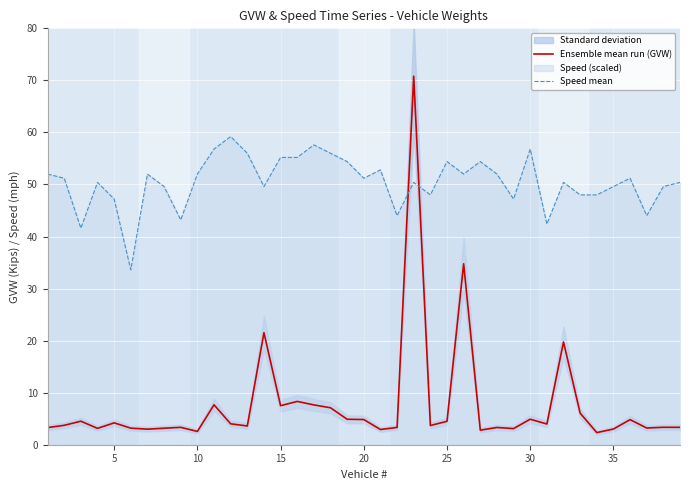

The value of Ensemble mean run (GVW) at 20 is 1.4. True or false?

False